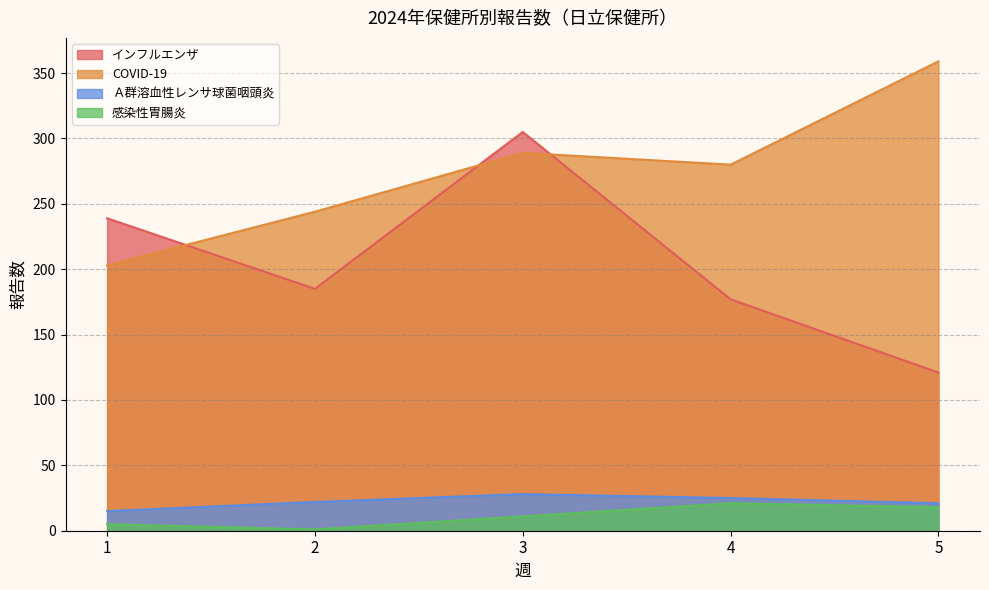

Which series changed the most between 1 and 5?

COVID-19